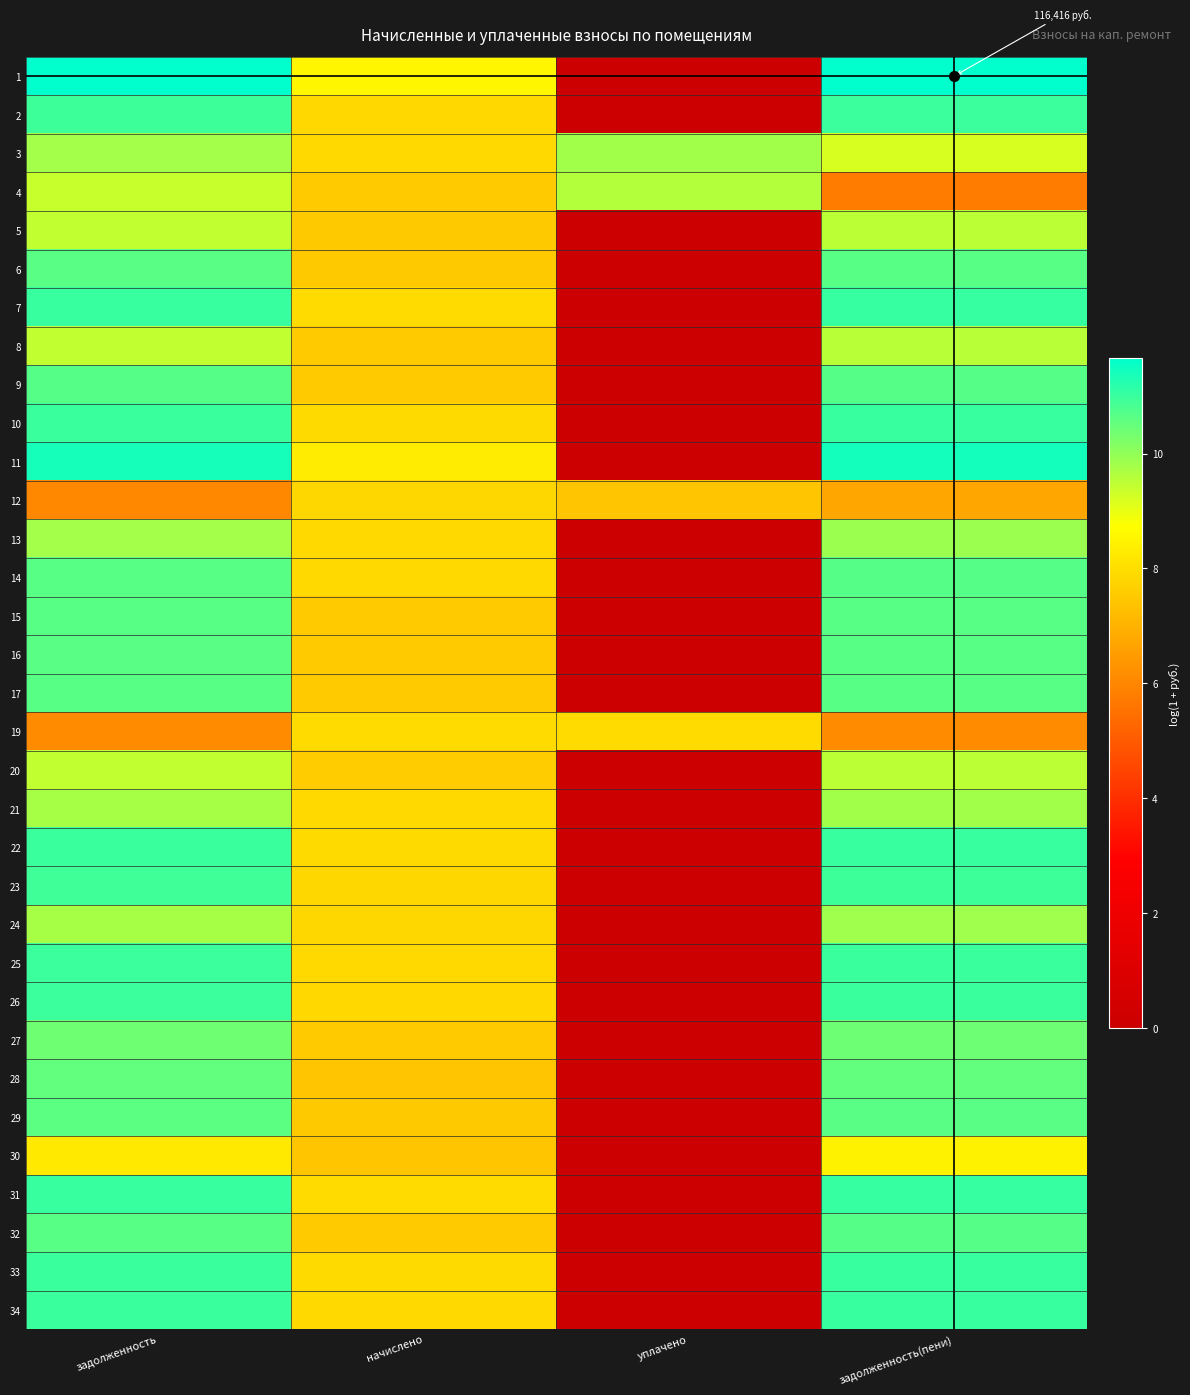

Reading left to right, what are all the values shown in this chart?

1: задолженность=11.6	начислено=8.6	уплачено=0.0	задолженность(пени)=11.7
2: задолженность=10.9	начислено=7.9	уплачено=0.0	задолженность(пени)=11.0
3: задолженность=9.8	начислено=7.9	уплачено=9.8	задолженность(пени)=9.2
4: задолженность=9.4	начислено=7.5	уплачено=9.6	задолженность(пени)=5.8
5: задолженность=9.4	начислено=7.5	уплачено=0.0	задолженность(пени)=9.5
6: задолженность=10.6	начислено=7.5	уплачено=0.0	задолженность(пени)=10.6
7: задолженность=11.0	начислено=7.9	уплачено=0.0	задолженность(пени)=11.0
8: задолженность=9.4	начислено=7.5	уплачено=0.0	задолженность(пени)=9.5
9: задолженность=10.7	начислено=7.6	уплачено=0.0	задолженность(пени)=10.7
10: задолженность=11.0	начислено=7.9	уплачено=0.0	задолженность(пени)=11.0
11: задолженность=11.4	начислено=8.3	уплачено=0.0	задолженность(пени)=11.4
12: задолженность=6.1	начислено=7.8	уплачено=7.4	задолженность(пени)=6.7
13: задолженность=9.8	начислено=7.9	уплачено=0.0	задолженность(пени)=9.9
14: задолженность=10.6	начислено=7.9	уплачено=0.0	задолженность(пени)=10.7
15: задолженность=10.6	начислено=7.6	уплачено=0.0	задолженность(пени)=10.7
16: задолженность=10.6	начислено=7.5	уплачено=0.0	задолженность(пени)=10.6
17: задолженность=10.6	начислено=7.6	уплачено=0.0	задолженность(пени)=10.7
19: задолженность=6.2	начислено=7.9	уплачено=7.9	задолженность(пени)=6.2
20: задолженность=9.4	начислено=7.6	уплачено=0.0	задолженность(пени)=9.5
21: задолженность=9.7	начислено=7.9	уплачено=0.0	задолженность(пени)=9.8
22: задолженность=11.0	начислено=7.9	уплачено=0.0	задолженность(пени)=11.0
23: задолженность=10.9	начислено=7.8	уплачено=0.0	задолженность(пени)=10.9
24: задолженность=9.7	начислено=7.8	уплачено=0.0	задолженность(пени)=9.8
25: задолженность=11.0	начислено=7.9	уплачено=0.0	задолженность(пени)=11.0
26: задолженность=11.0	начислено=7.9	уплачено=0.0	задолженность(пени)=11.0
27: задолженность=10.4	начислено=7.6	уплачено=0.0	задолженность(пени)=10.4
28: задолженность=10.5	начислено=7.4	уплачено=0.0	задолженность(пени)=10.5
29: задолженность=10.6	начислено=7.5	уплачено=0.0	задолженность(пени)=10.6
30: задолженность=8.2	начислено=7.5	уплачено=0.0	задолженность(пени)=8.5
31: задолженность=11.0	начислено=7.9	уплачено=0.0	задолженность(пени)=11.0
32: задолженность=10.6	начислено=7.6	уплачено=0.0	задолженность(пени)=10.7
33: задолженность=11.0	начислено=7.9	уплачено=0.0	задолженность(пени)=11.0
34: задолженность=11.0	начислено=7.9	уплачено=0.0	задолженность(пени)=11.0